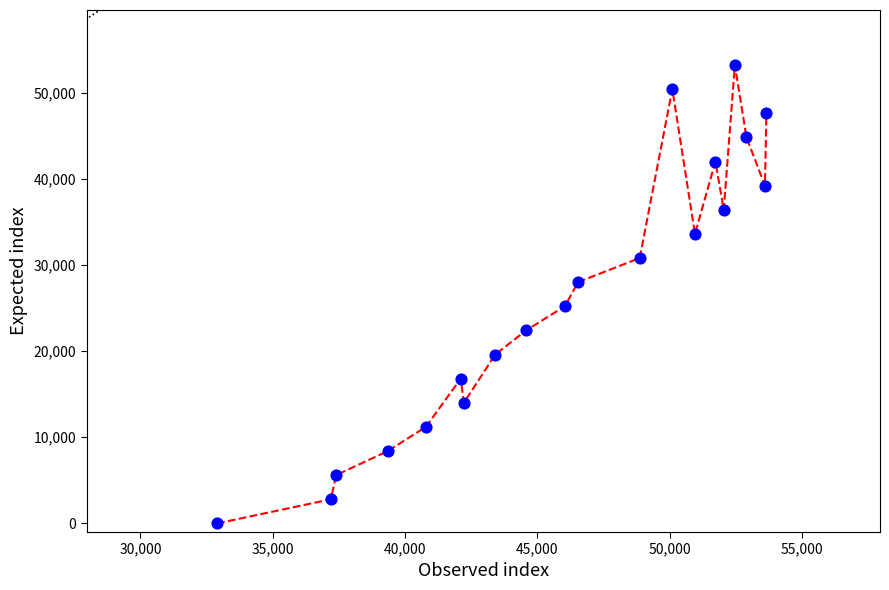

What is the range of Y values (max minus min)?

53200